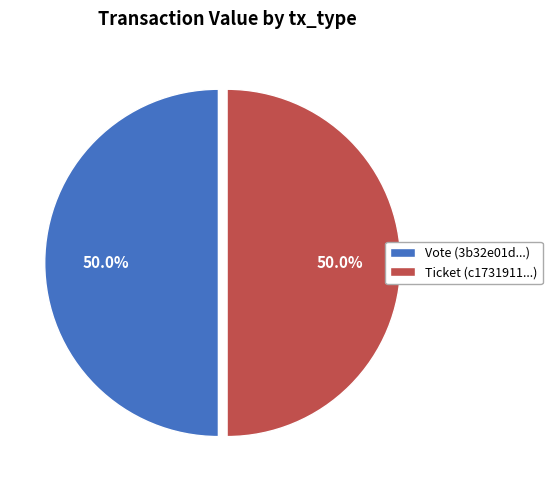

How many slices are in this pie chart?

2